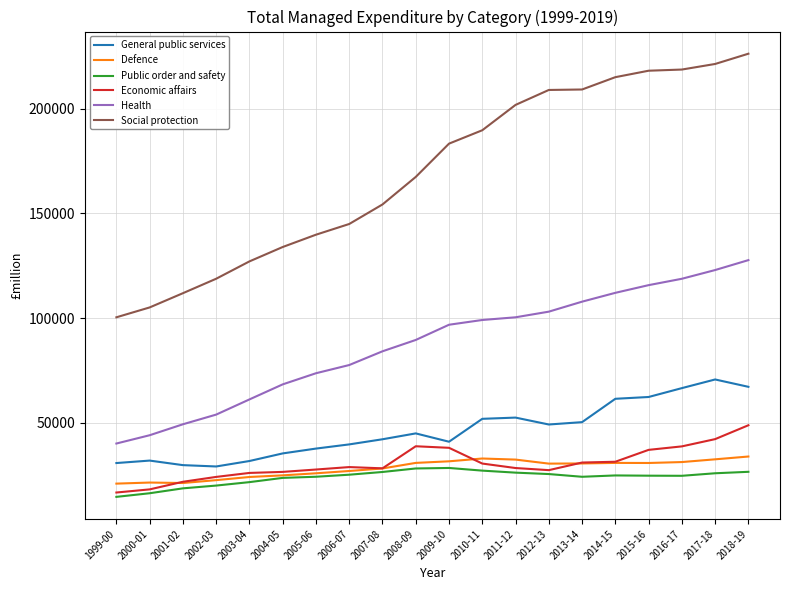

Which category has the lowest value in the Social protection series?

1999-00